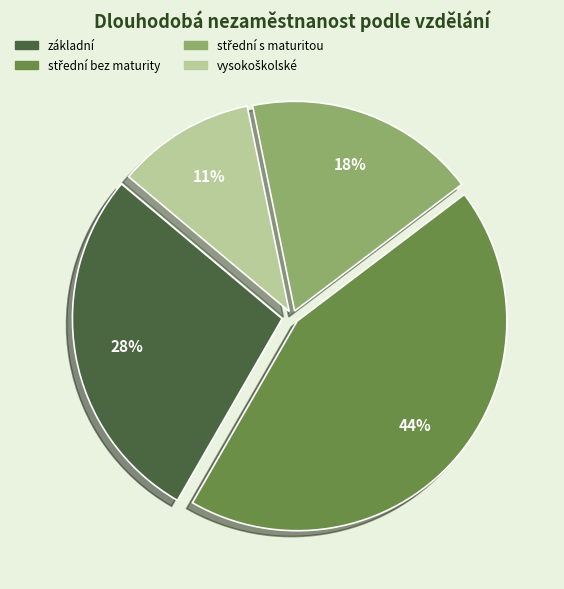

To the nearest percent, what percentage of the pie is základní?

28%